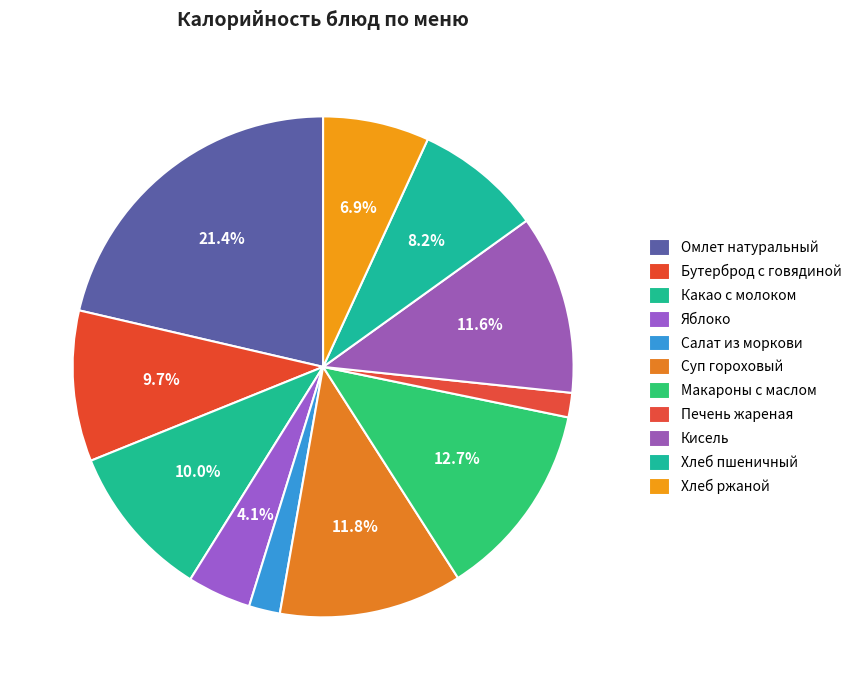

True or false: Хлеб ржаной accounts for 1% of the total.

False